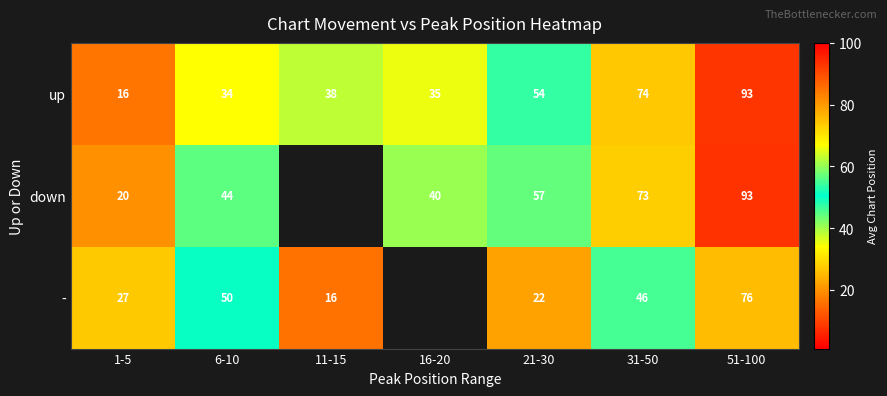

Rank the categories by up value from highest to lowest.

51-100, 31-50, 21-30, 11-15, 16-20, 6-10, 1-5